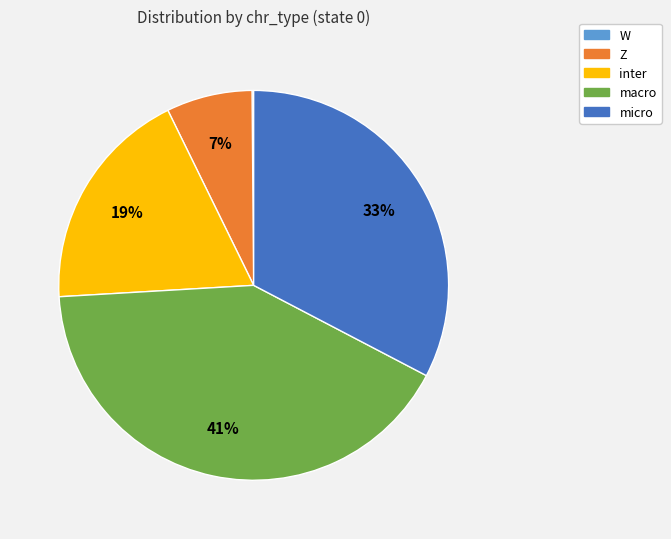

Between macro and micro, which is larger?

macro